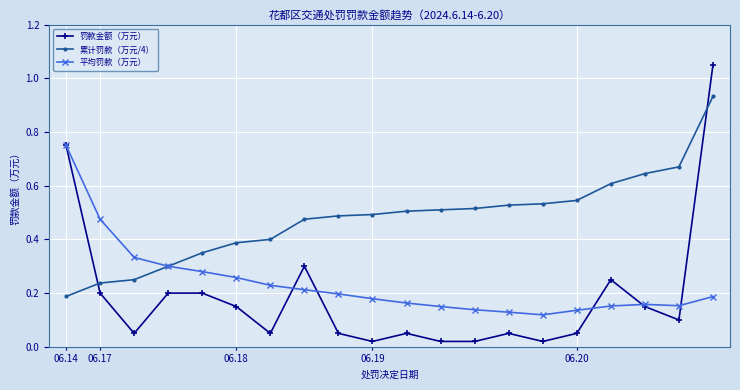

At how many categories does at least one series exceed 0?

20